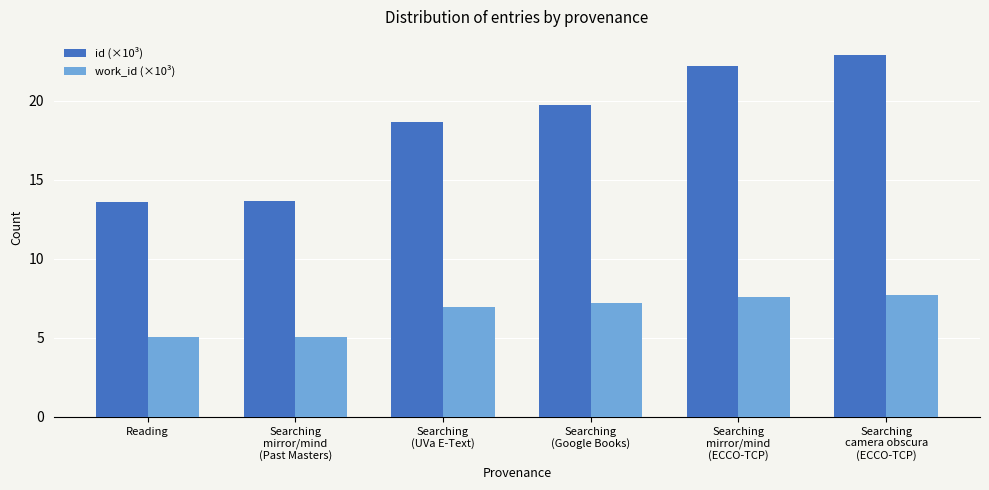

List the series in order of their peak value, highest first.

id (×10³), work_id (×10³)